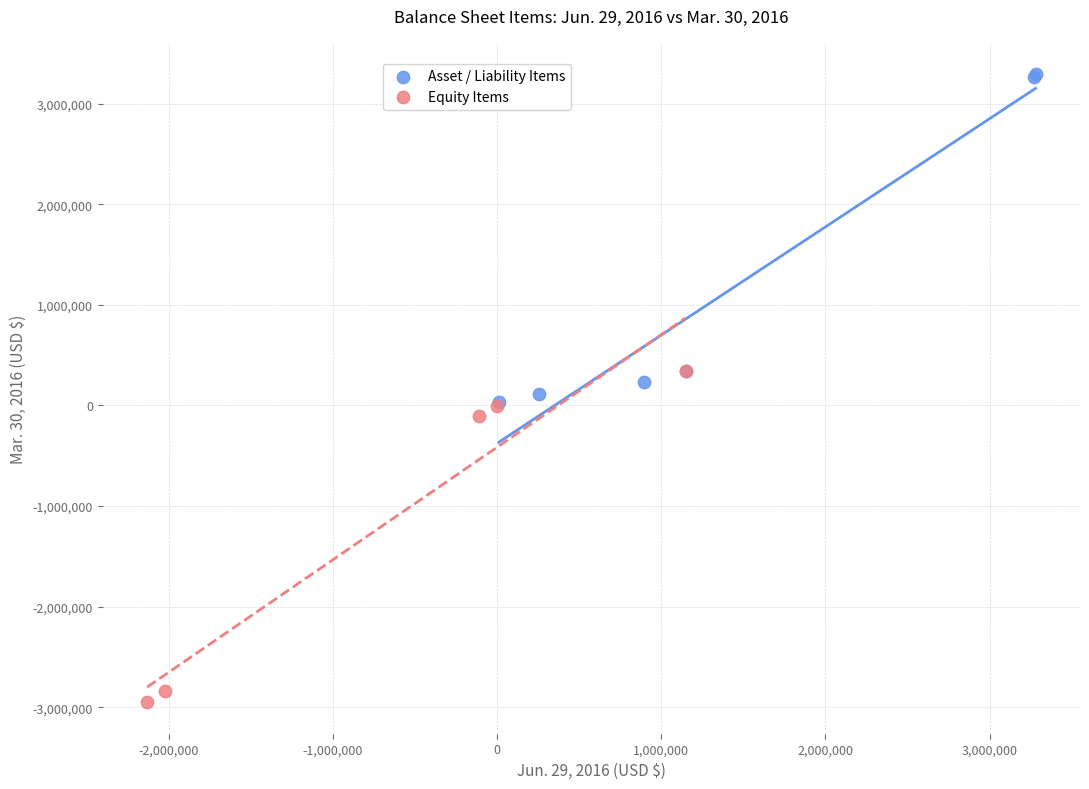

Which series reaches the minimum Y coordinate?

Equity Items